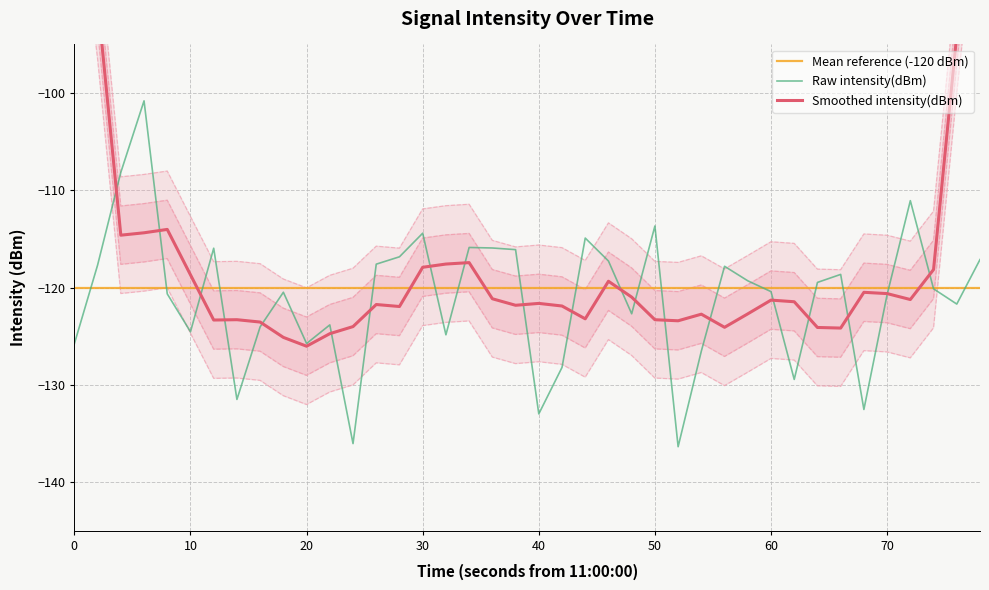

Does the chart have visible grid lines?

Yes